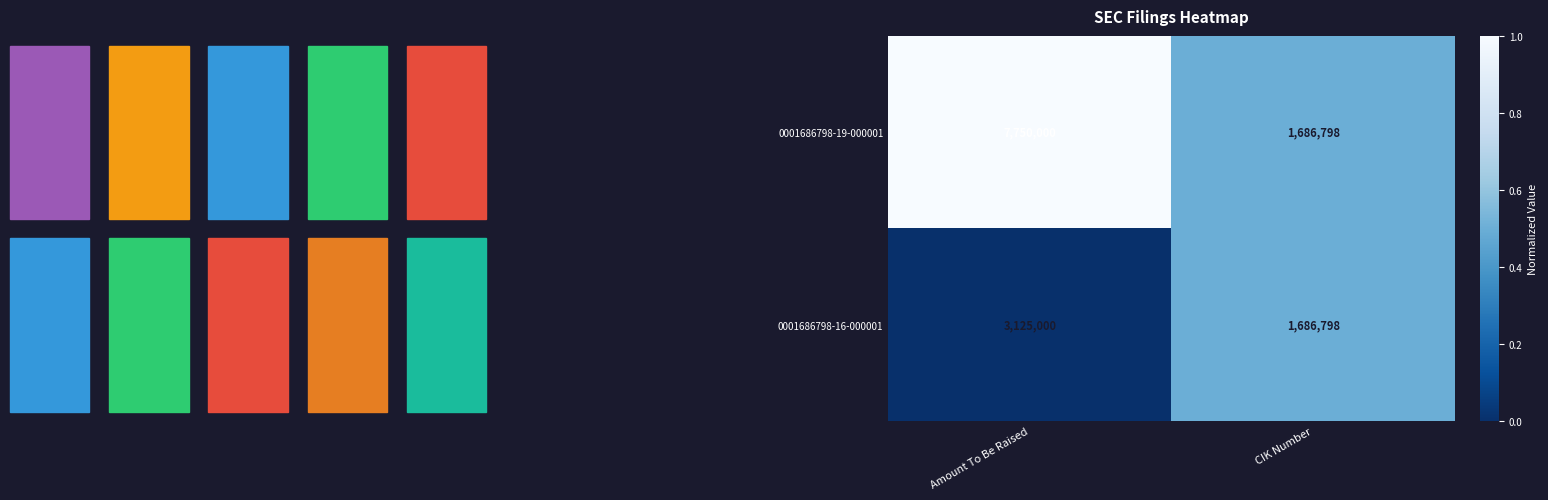

Which series has the widest spread of values?

0001686798-19-000001